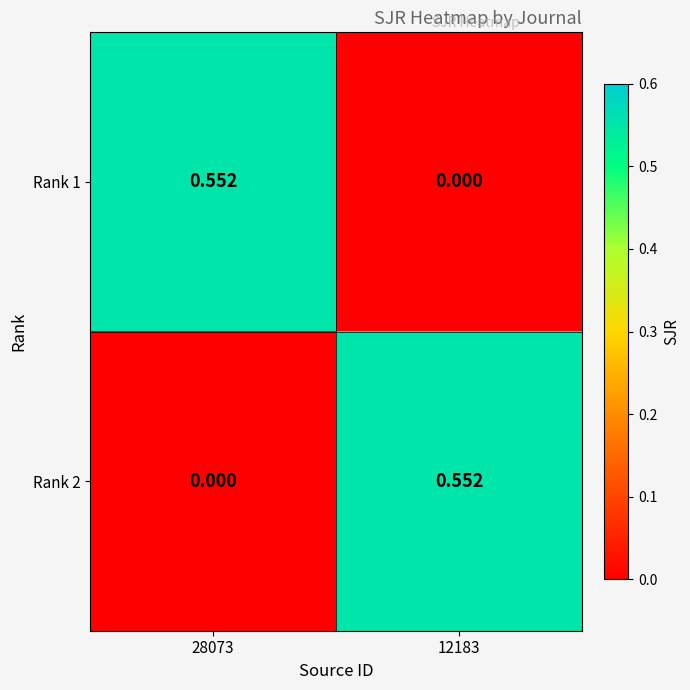

Is the value of Rank 2 at 12183 greater than the value of Rank 1 at 12183?

Yes